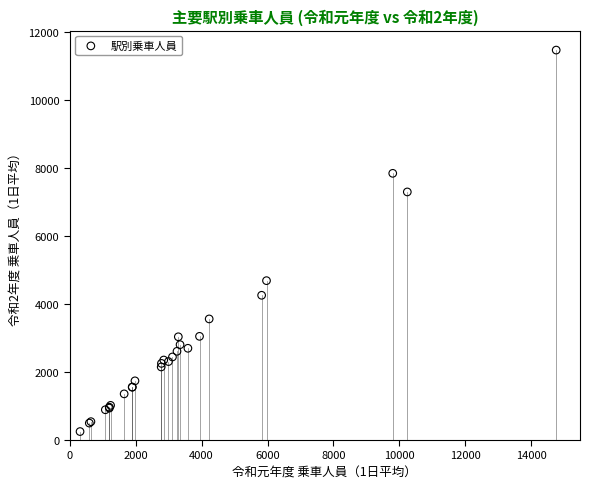

What Y value in the scatter plot is closest to 5856?

4685